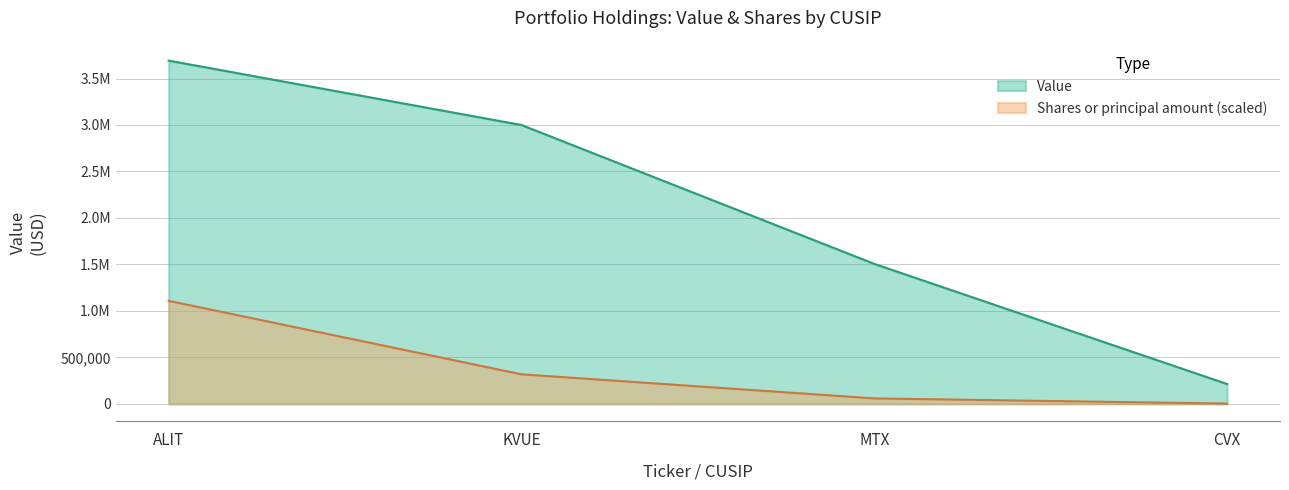

Which series has the largest range (max minus min)?

Value